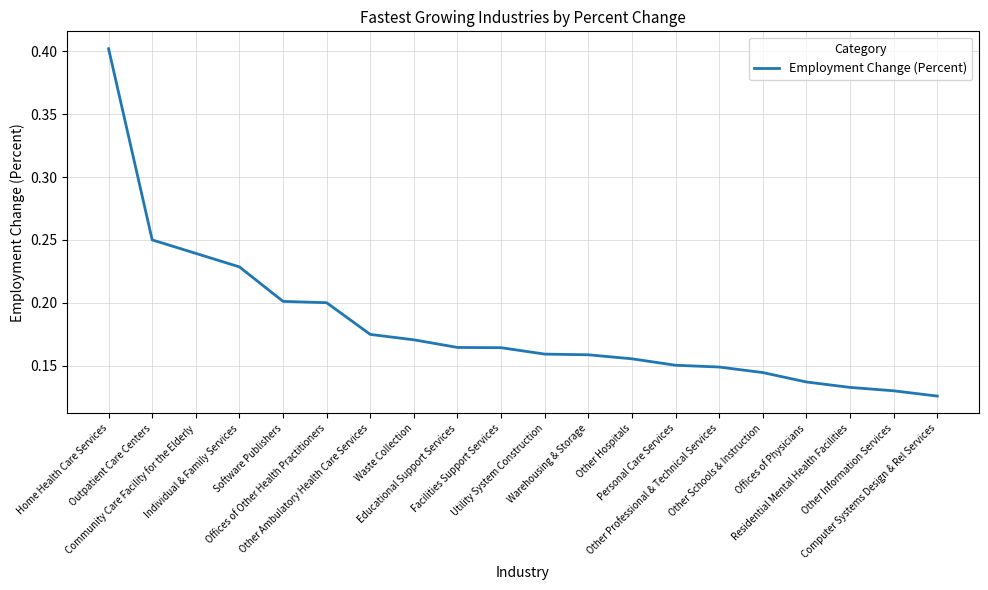

What is the difference between the maximum and minimum values?

0.3